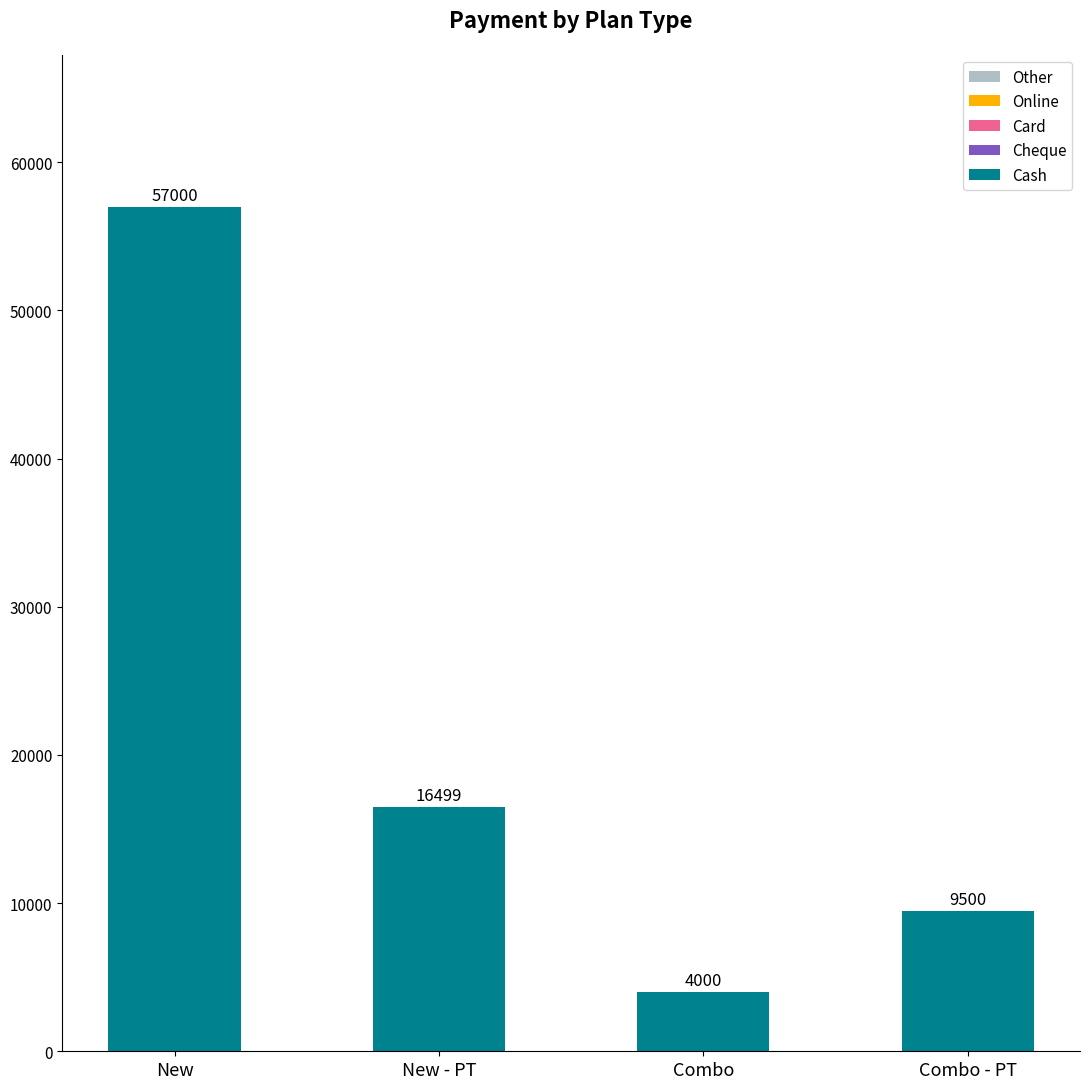

How many values are between 9500 and 57000?

3